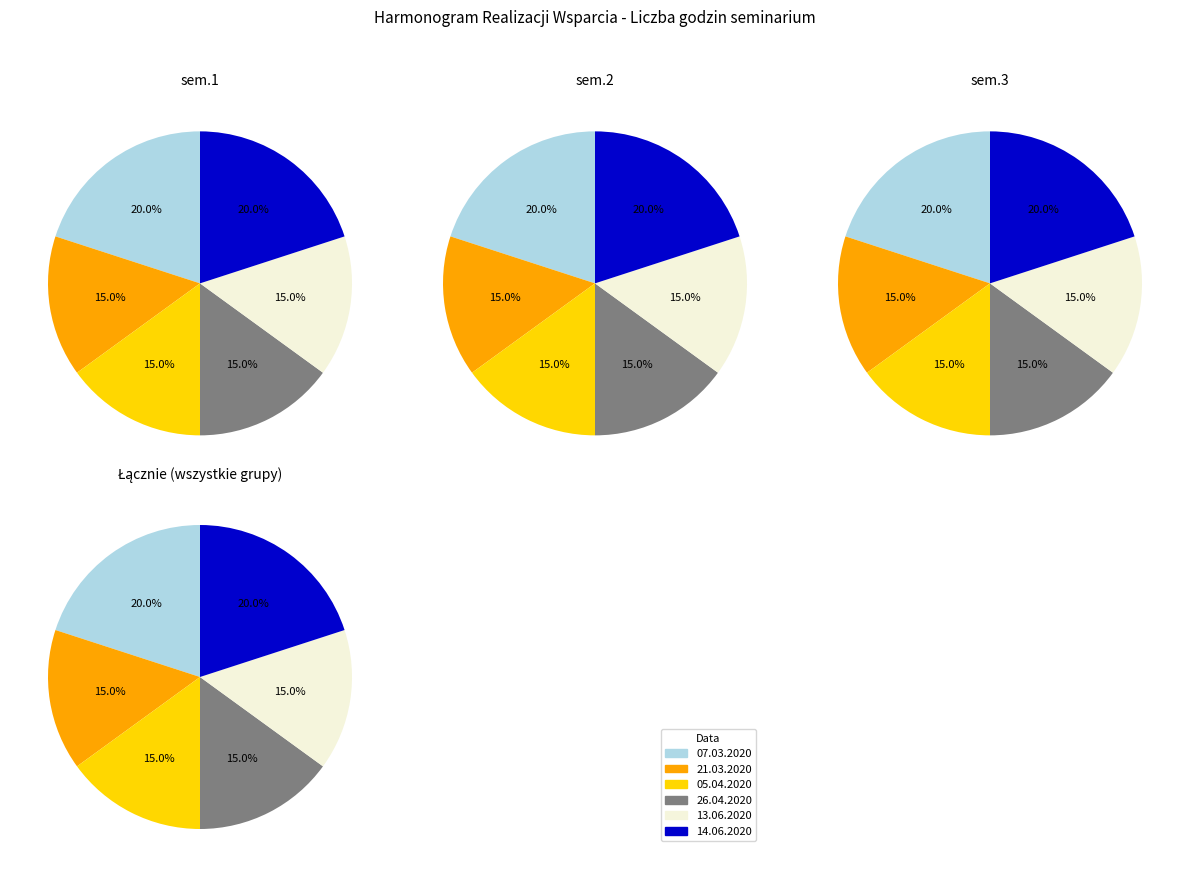

Is there a majority slice in this chart?

No